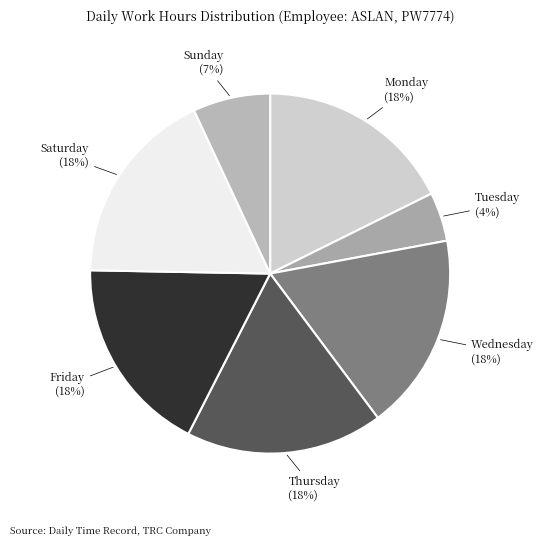

How many slices are in this pie chart?

7